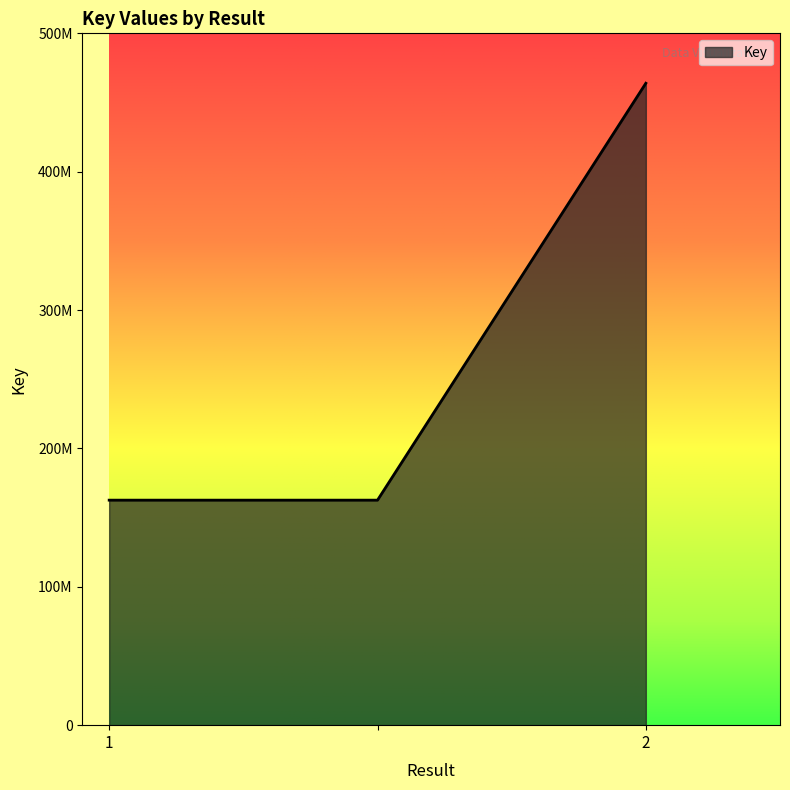

Reading left to right, what are all the values shown in this chart?

162620154	162620154	463926001